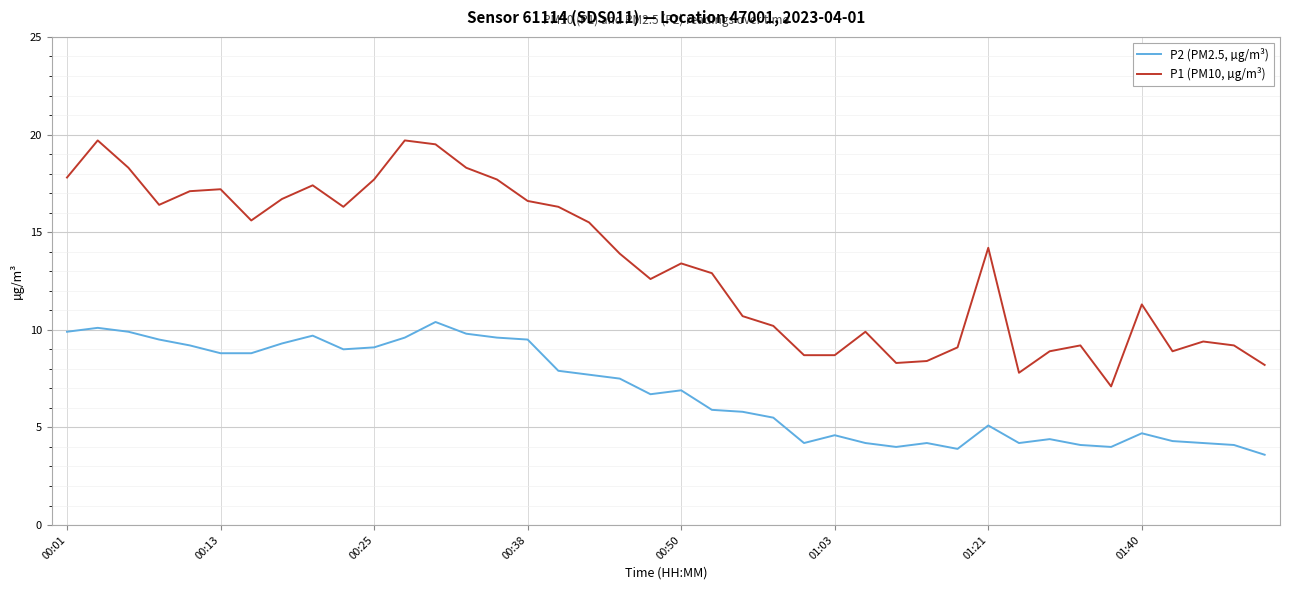

What is the greatest value displayed?

19.7